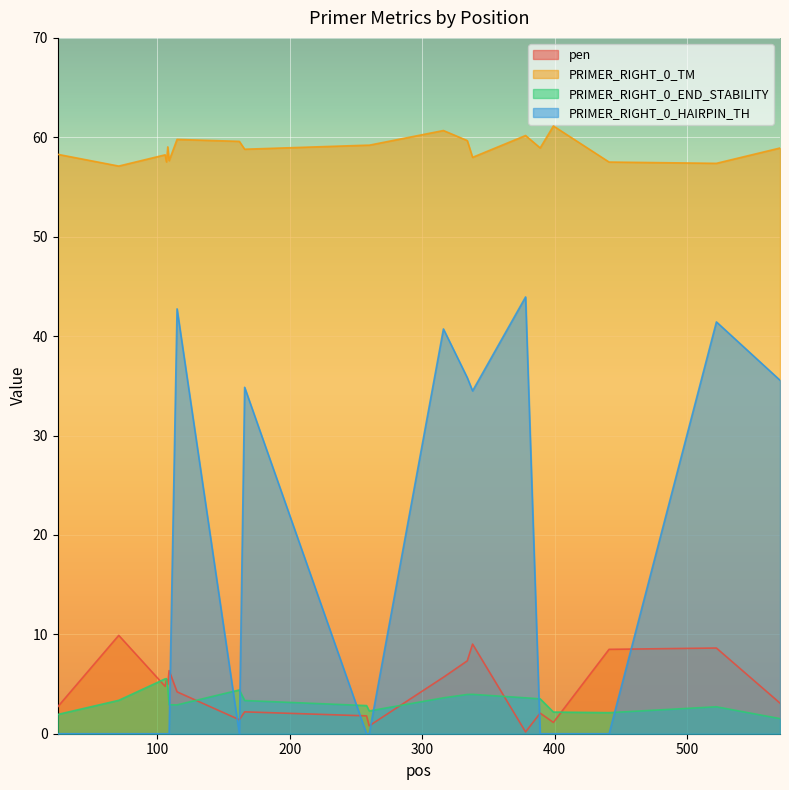

At which category does PRIMER_RIGHT_0_TM reach its first local valley?

71